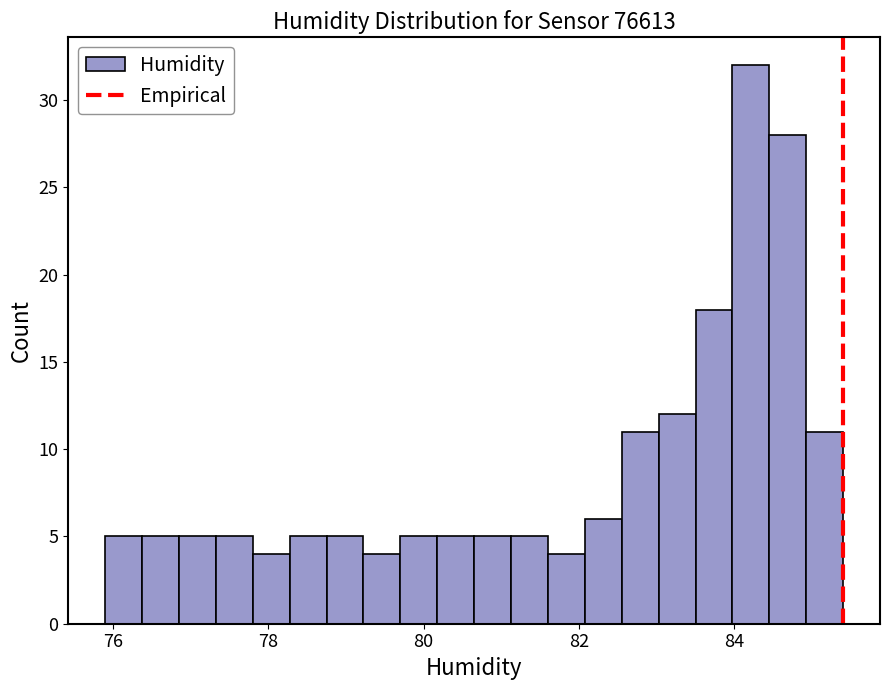

Read against the x-axis, roughly where is the centre of the tallest bar?

84.2